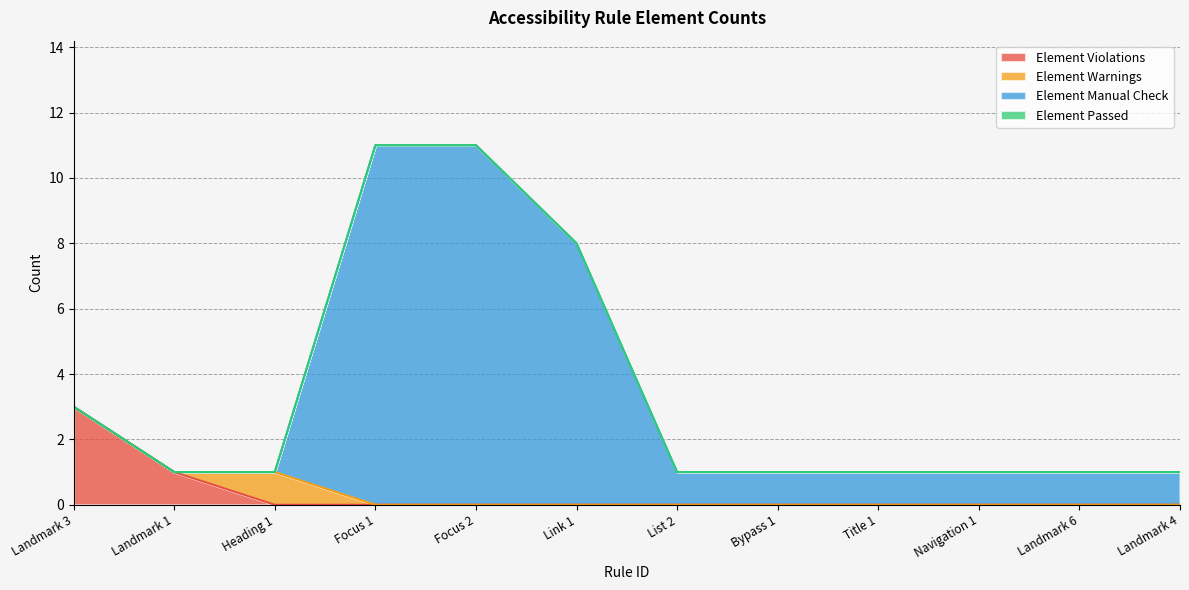

Read the Element Manual Check value at Navigation 1.

1